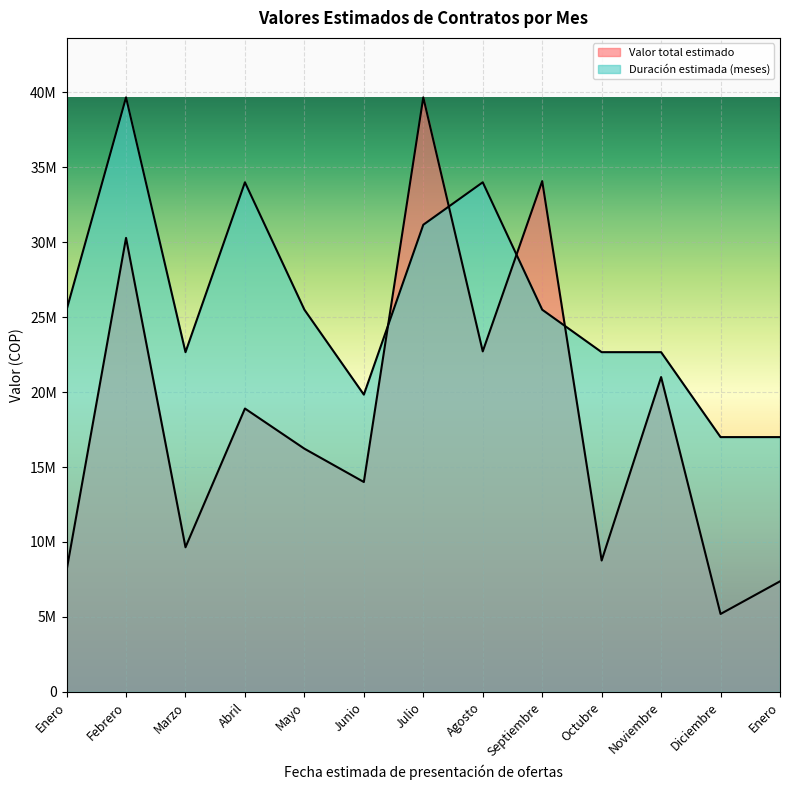

Between which two adjacent categories do Duración estimada (meses) and Valor total estimado first intersect?

Junio and Julio